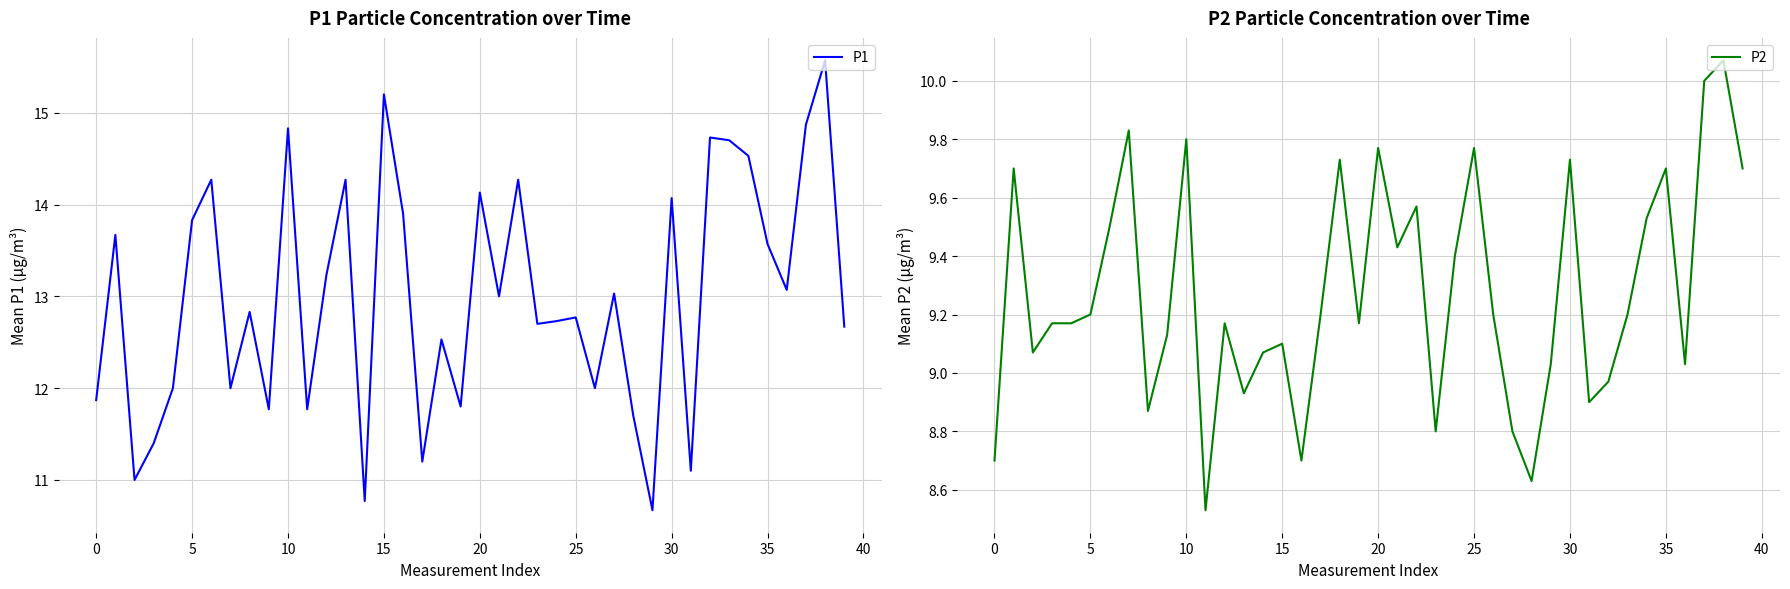

Which has a higher value, 16 or 23?

16